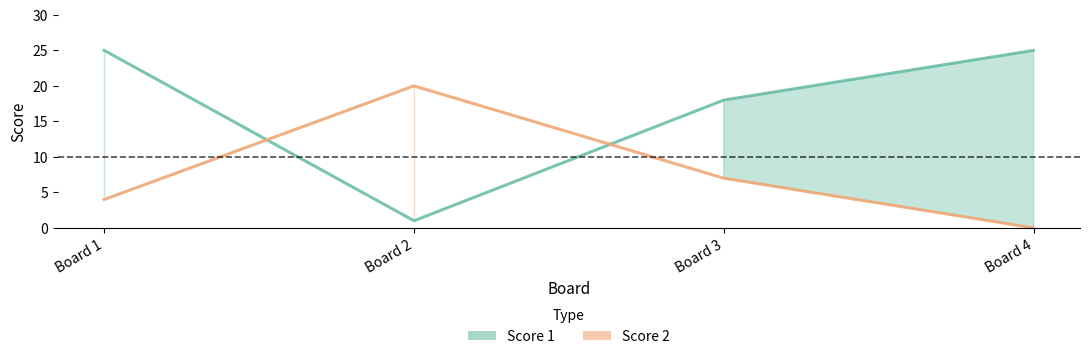

Rank the series by their maximum value, from highest to lowest.

Score 1, Score 2